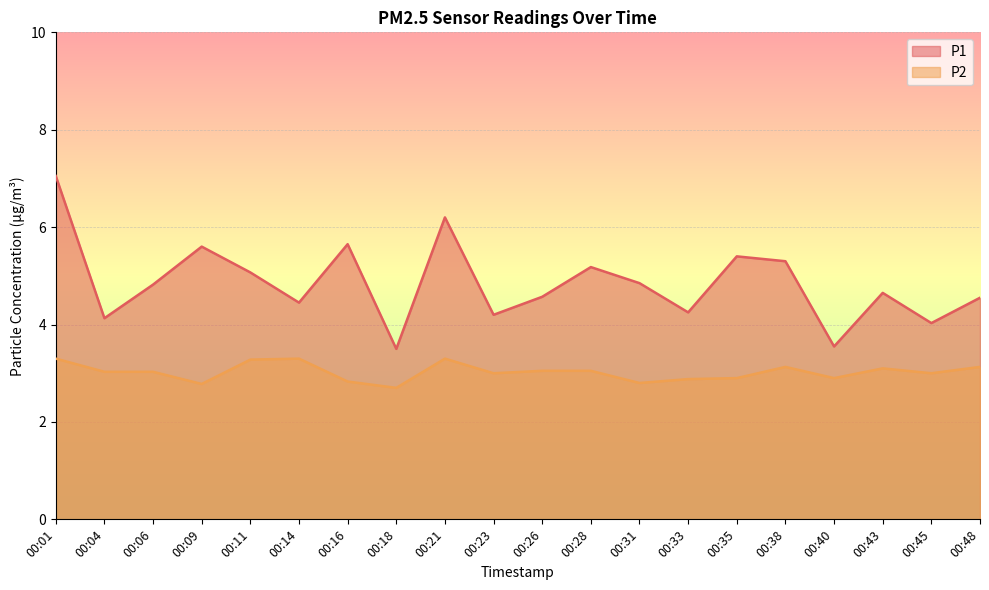

How many data points does each series have?

20